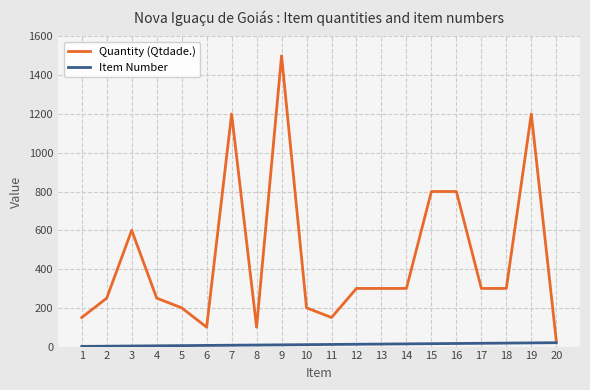

What is the difference between the highest and lowest values at 11?

139